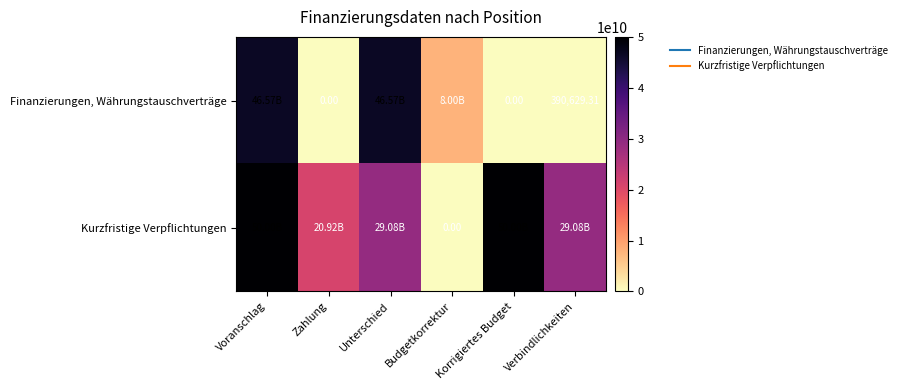

Rank the series by their average value, from highest to lowest.

Kurzfristige Verpflichtungen, Finanzierungen, Währungstauschverträge